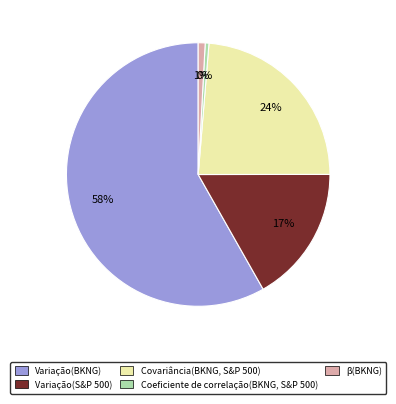

Does Variação(BKNG) account for over 50% of the chart?

Yes